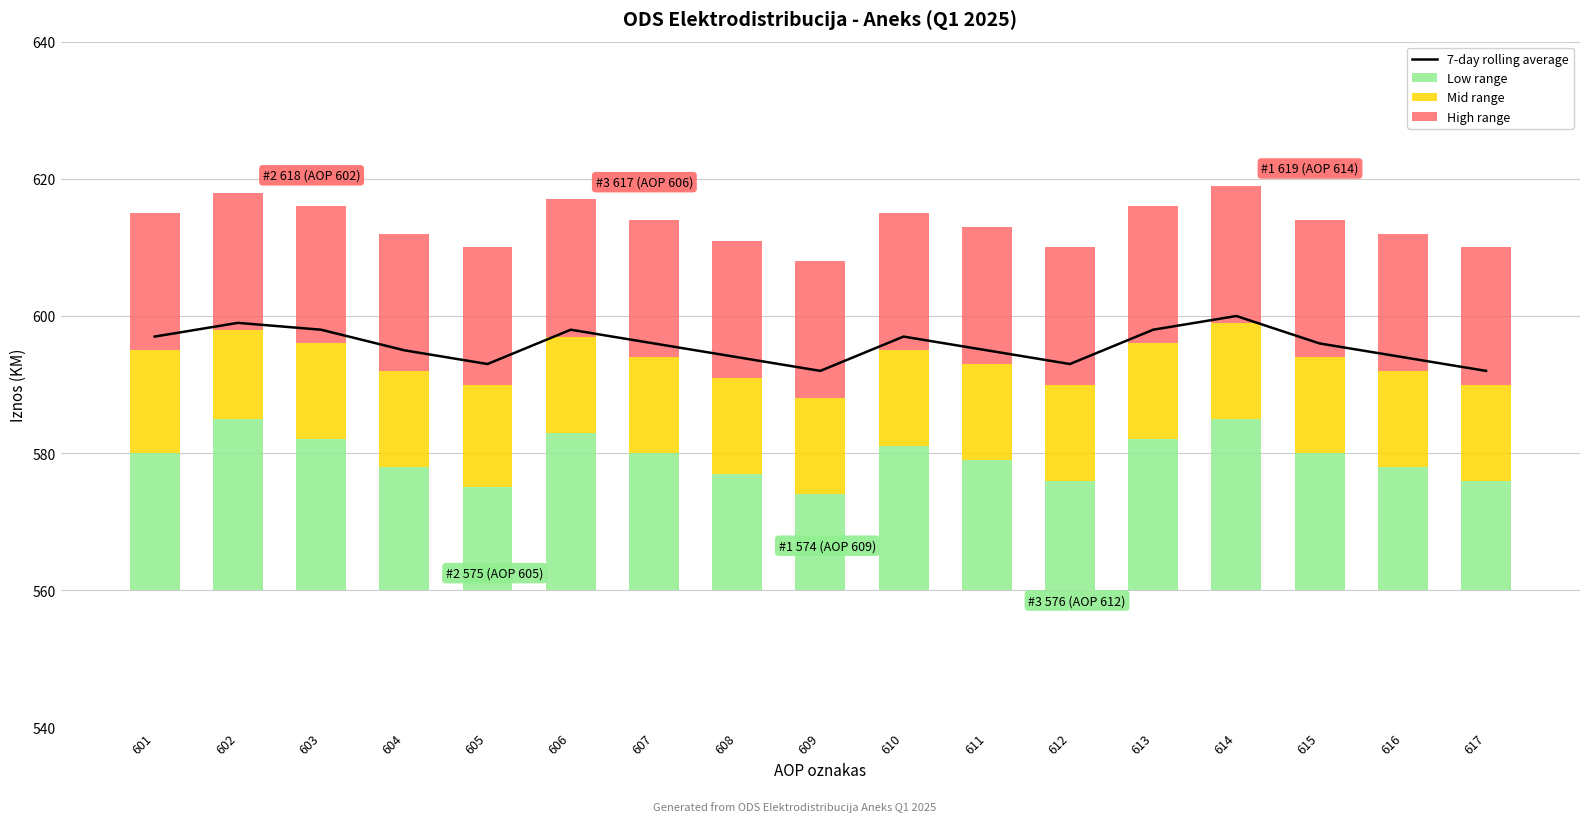

Is the value of Low range at 605 greater than the value of High range at 603?

No